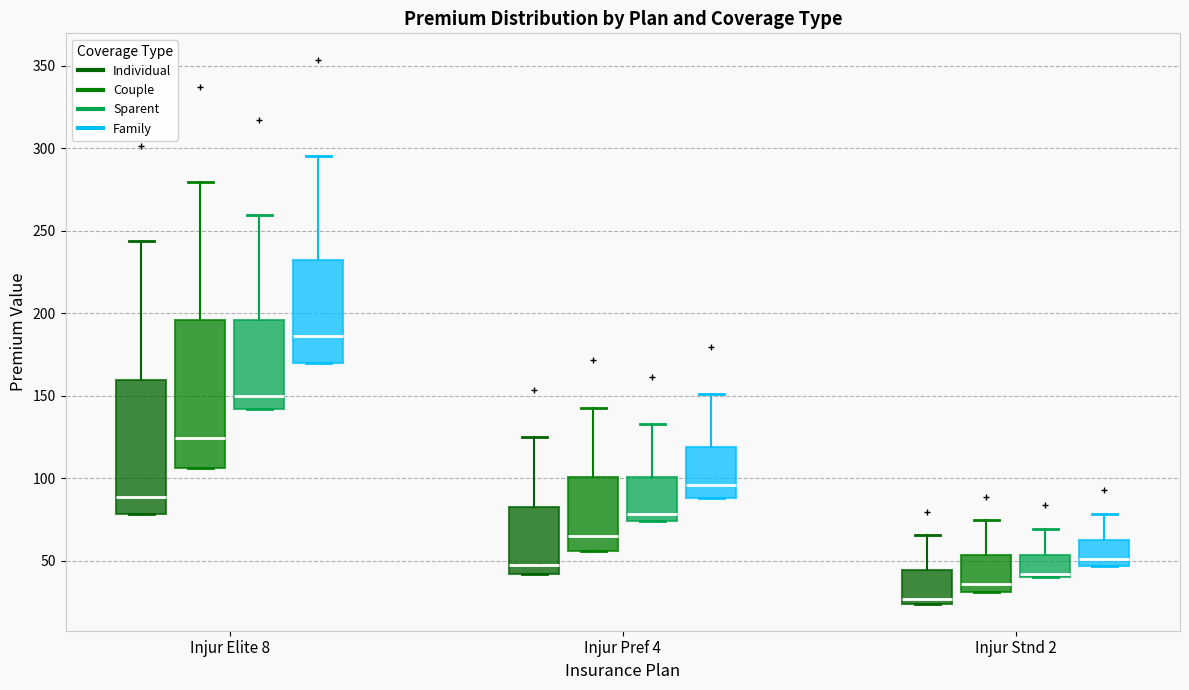

Where is the upper edge of the box for Injur Elite 8 (Individual) on the y-axis? The values are not printed on the chart, so give them approximately, as read against the axis.

160